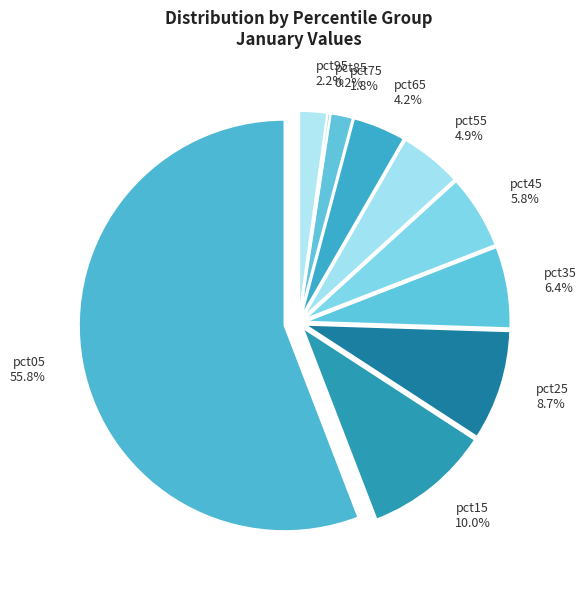

Does pct35 account for over 50% of the chart?

No